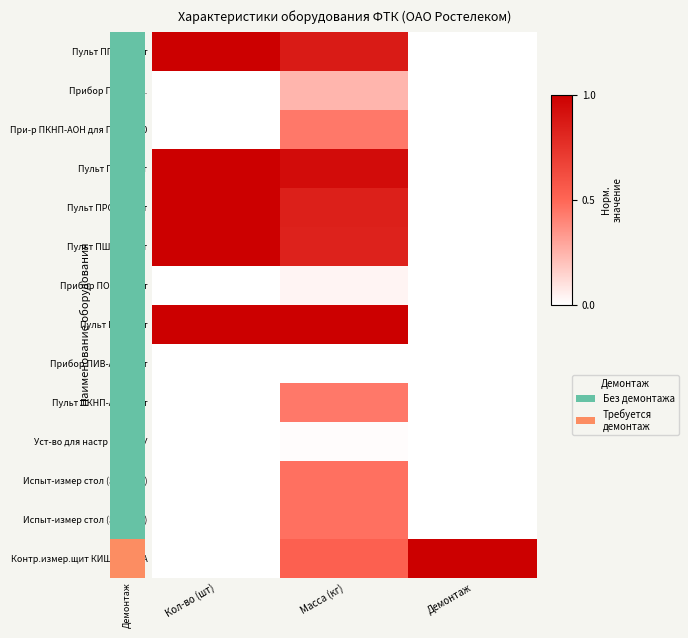

At which category is the sum across all series the highest?

Масса (кг)